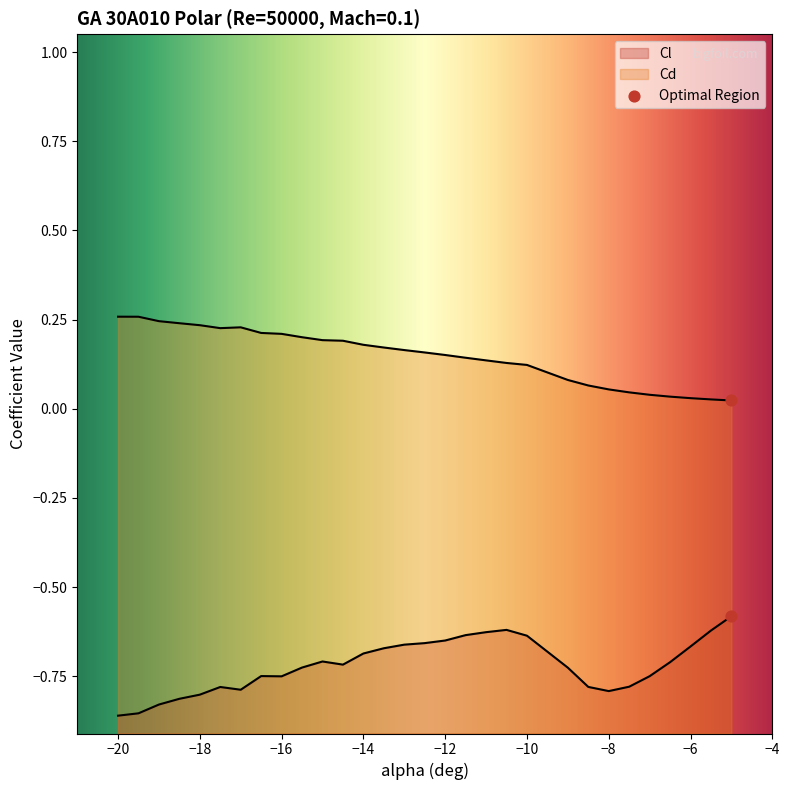

What are all the series names shown in the legend?

Cl, Cd